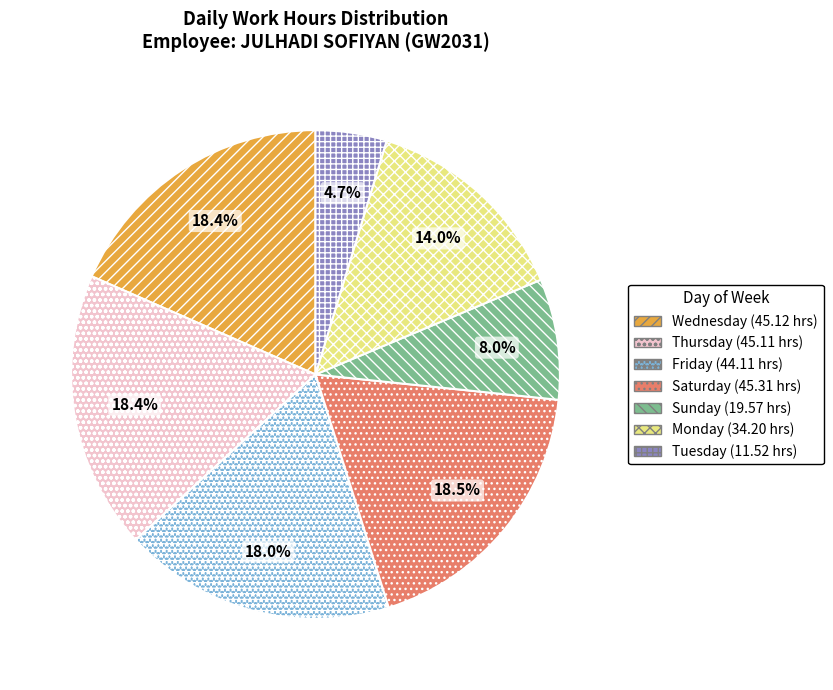

Is there a majority slice in this chart?

No